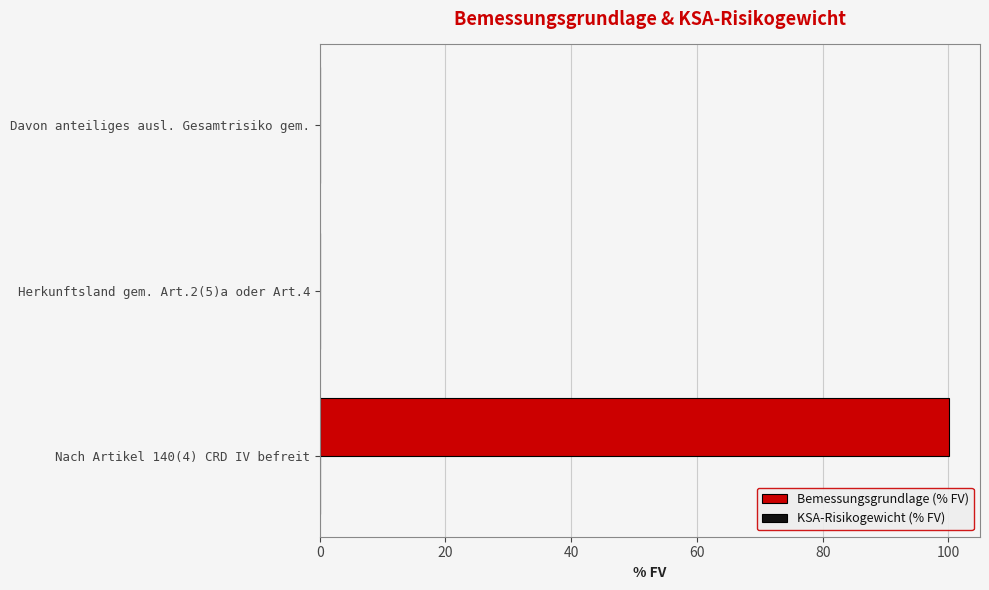

At which category is the sum across all series the highest?

Nach Artikel 140(4) CRD IV befreit